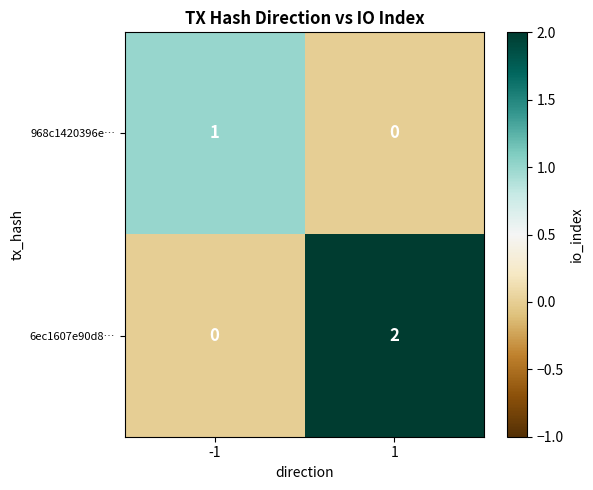

Which series has the widest spread of values?

6ec1607e90d8…